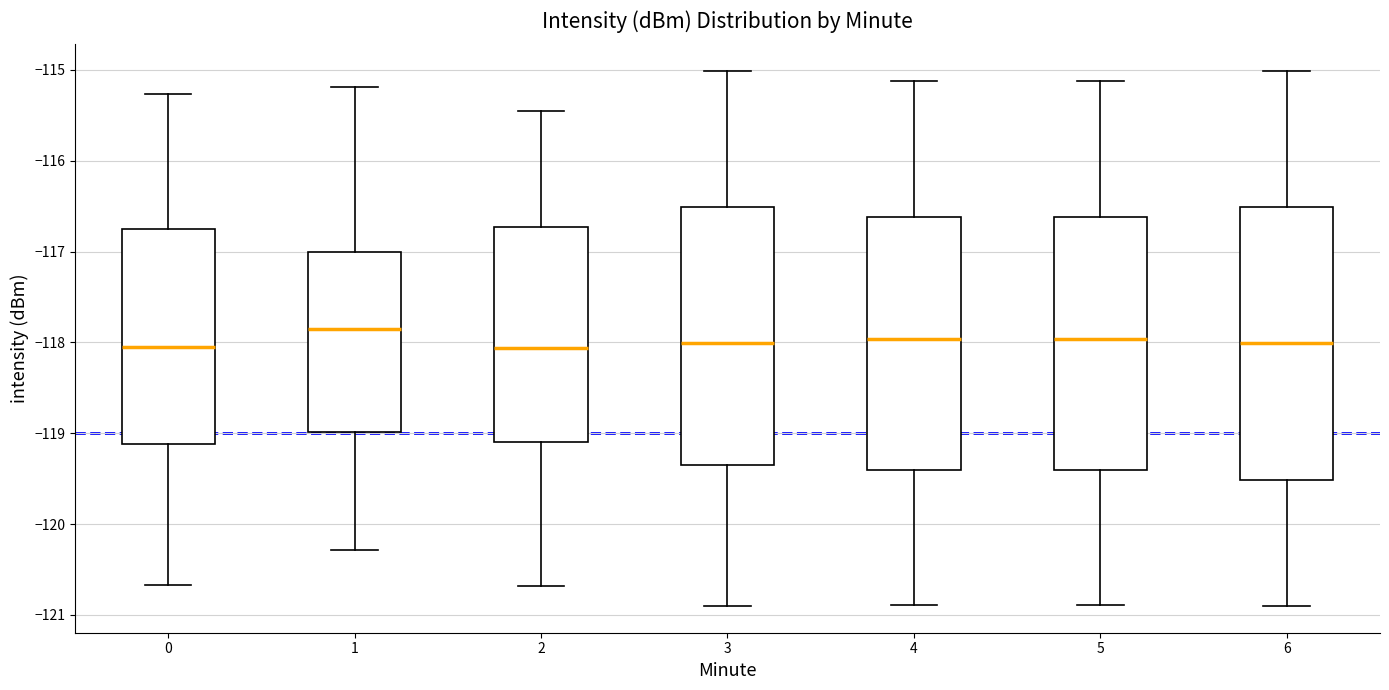

Comparing the boxes themselves (not the whiskers), which one is the tallest?

6